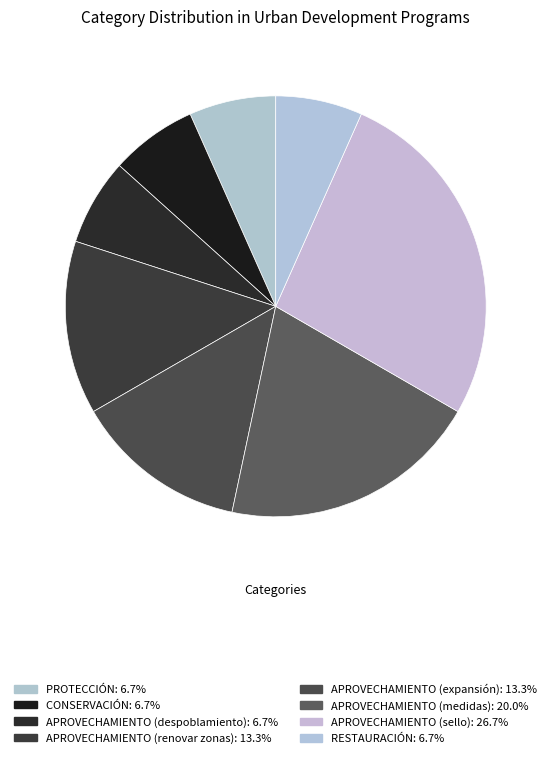

The APROVECHAMIENTO (sello) slice represents 27% of the pie. True or false?

True